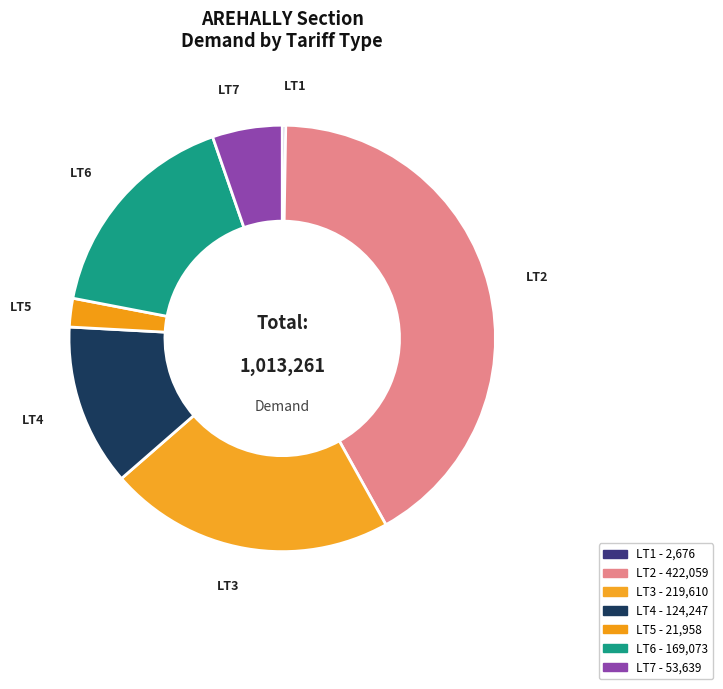

Is it true that LT1 is 14% of the pie?

False